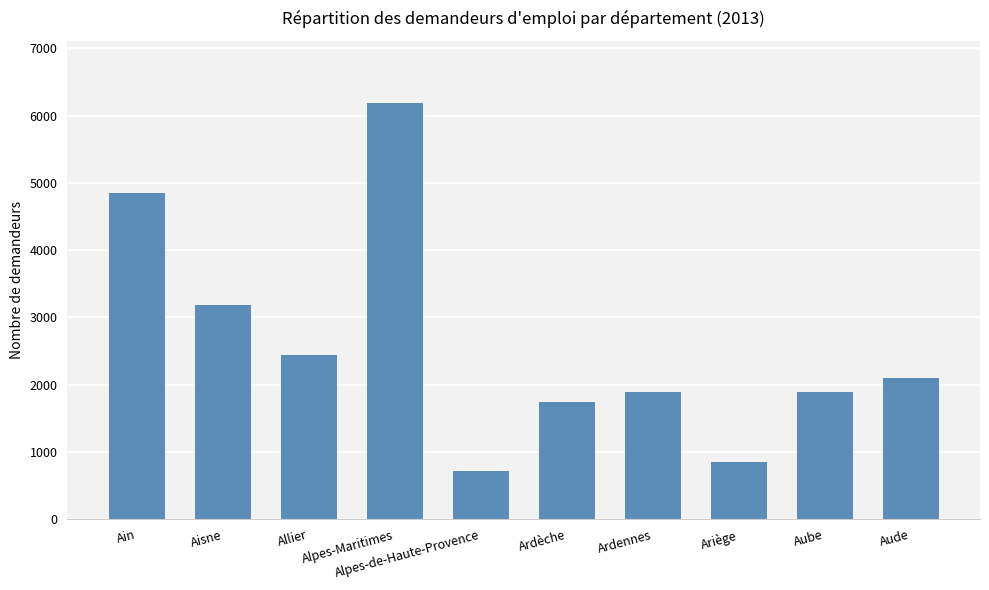

How many values are below 2093?

5